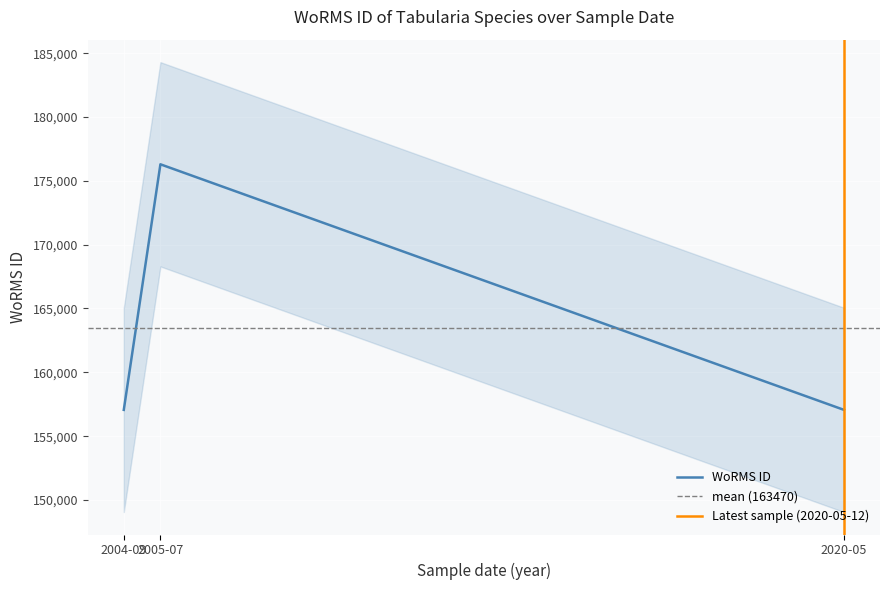

At which label does WoRMS ID reach its peak?

2005-07